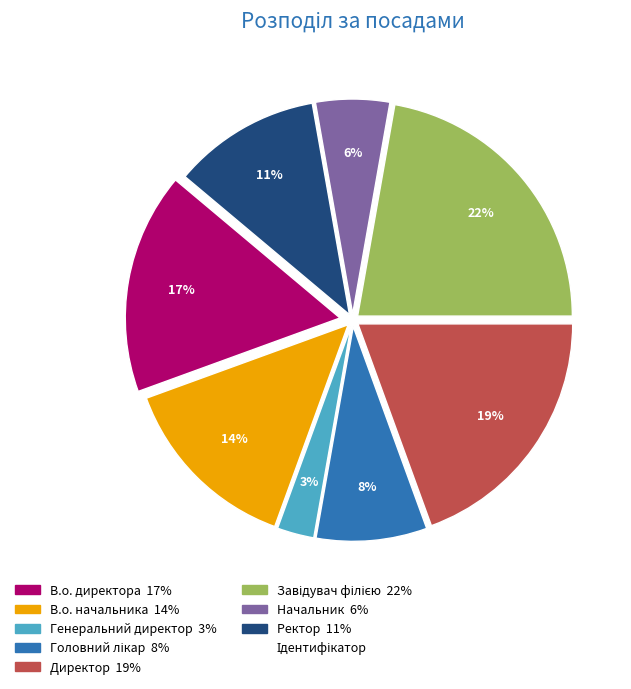

To the nearest percent, what is the difference between the largest and smallest slice percentages?

19%